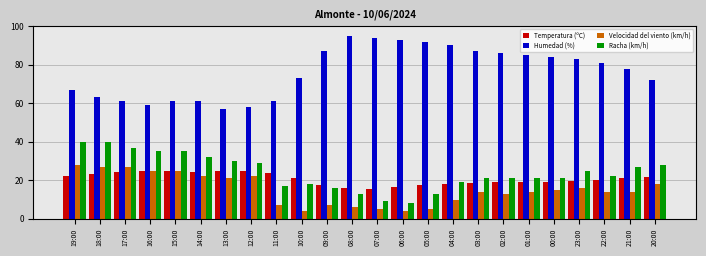

What is the lowest value of the Humedad (%) series?

57.0